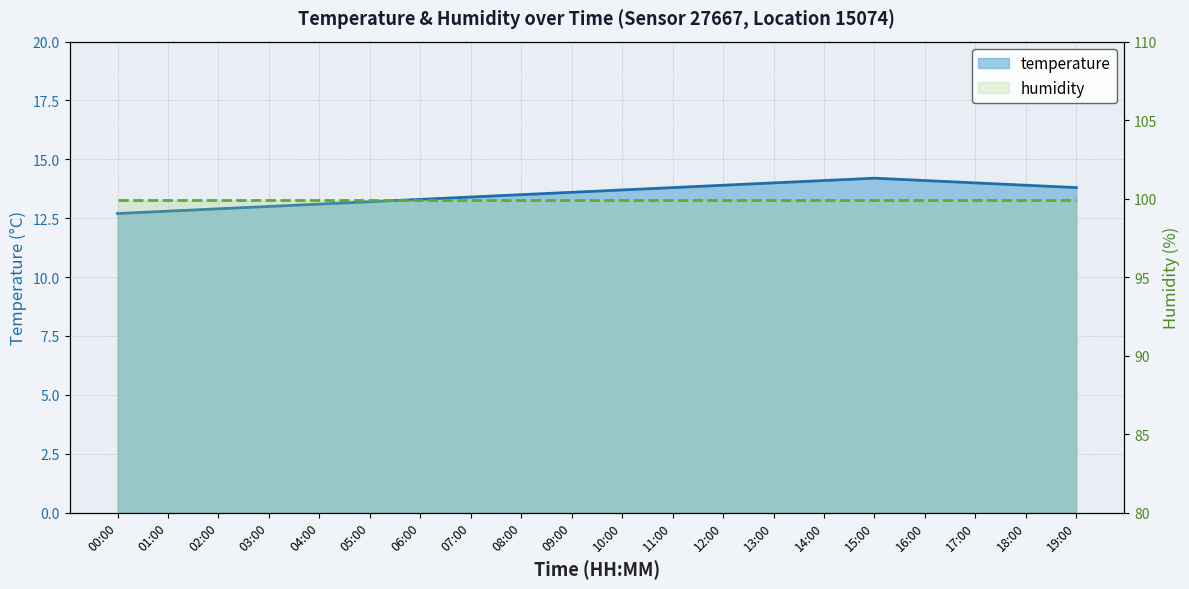

True or false: the data shows 20.9 at 09:00.

False